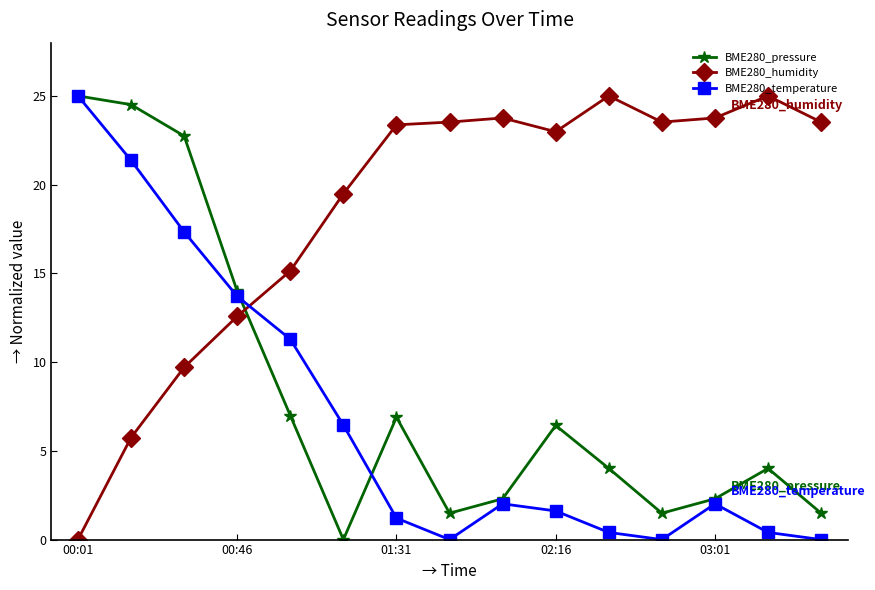

Which series has the largest total across all categories?

BME280_humidity